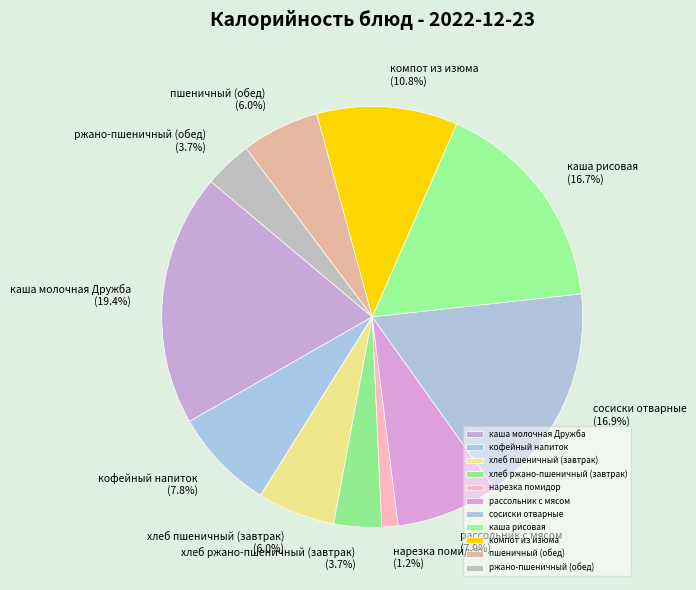

How many segments does this pie chart have?

11